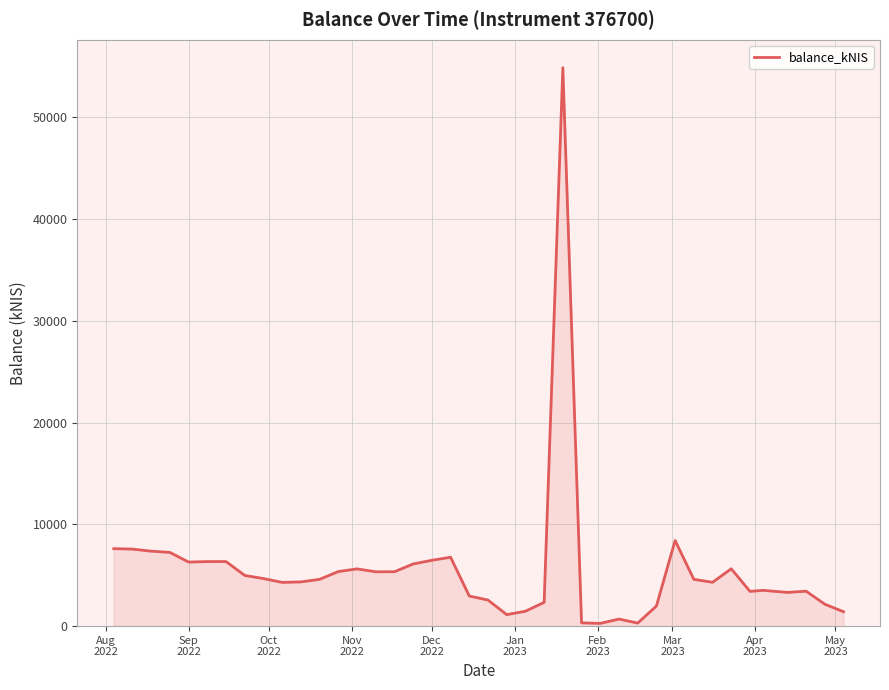

What is the difference between the maximum and minimum values?

54602.2